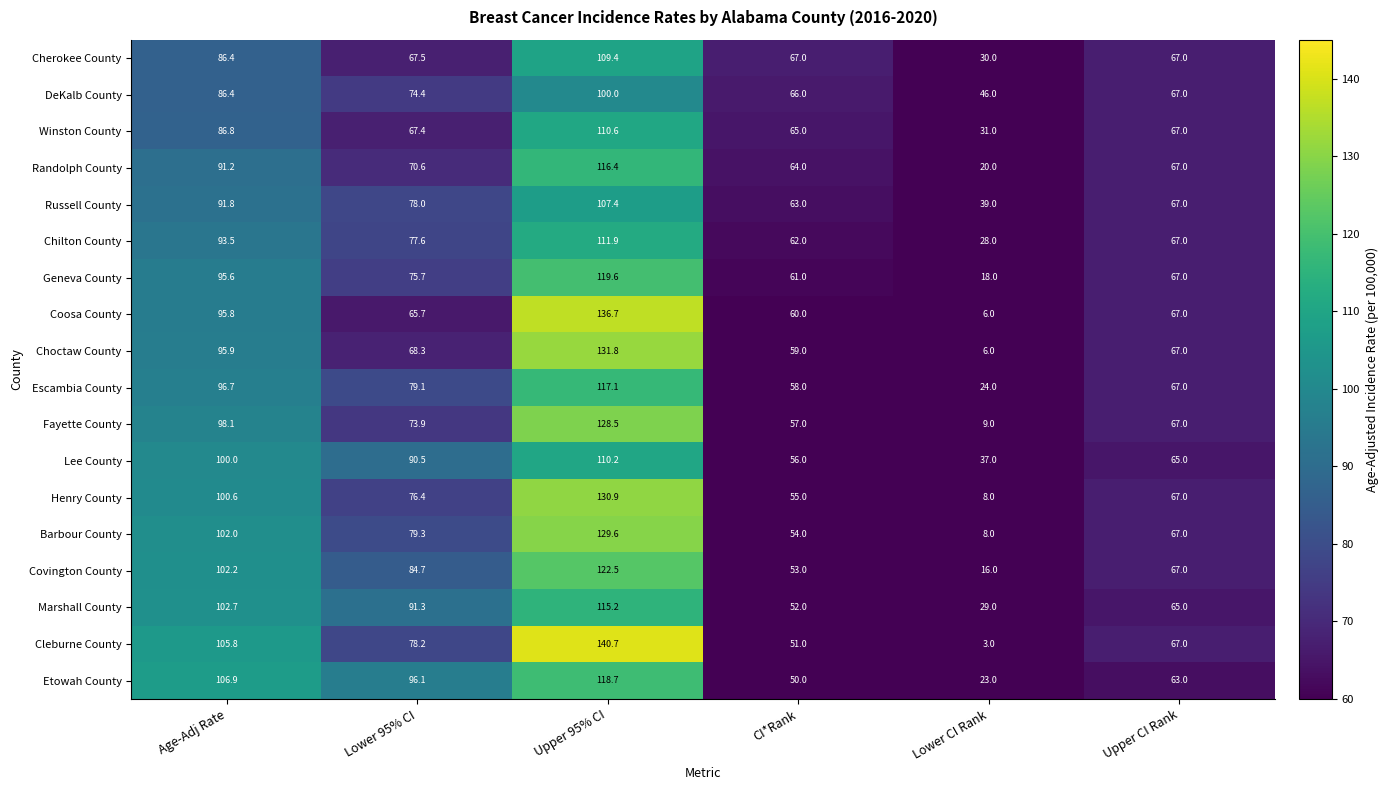

The value of Marshall County at Lower 95% CI is 138.0. True or false?

False